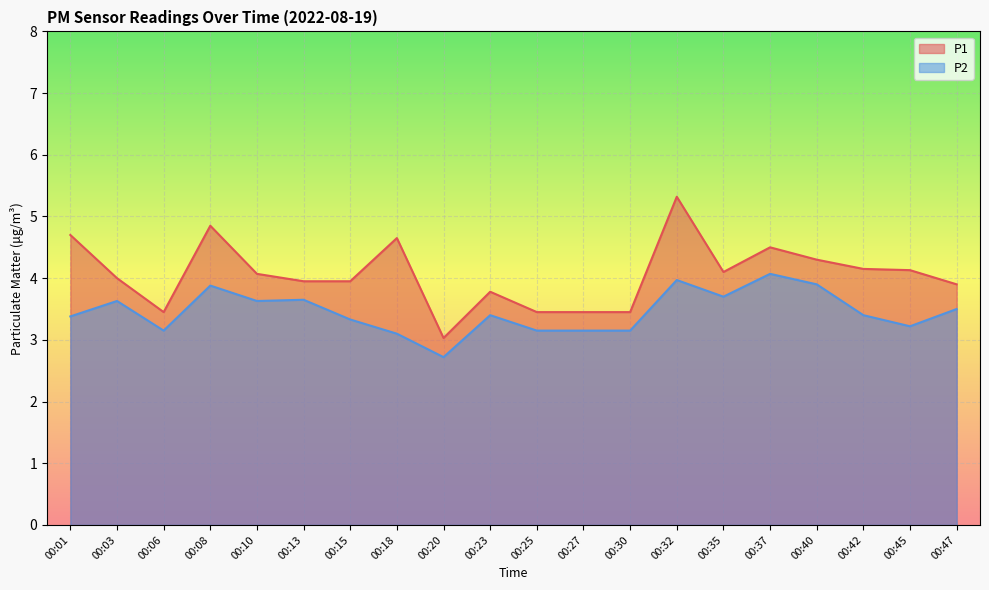

What is the maximum value for P1?

5.3